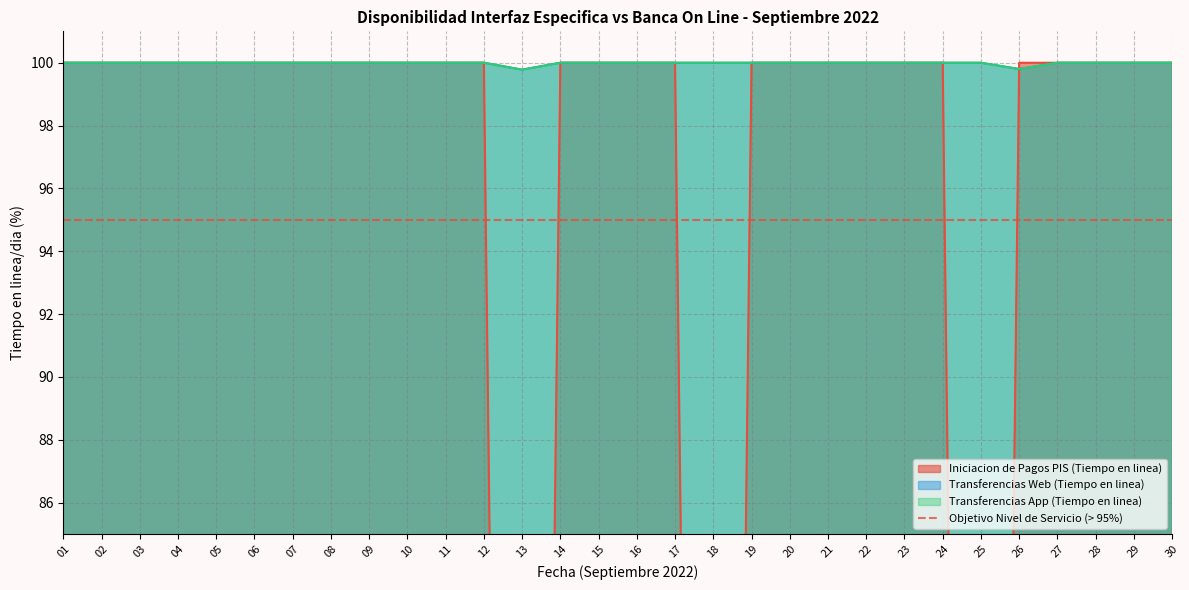

What are all the series names shown in the legend?

Iniciacion de Pagos PIS (Tiempo en linea), Transferencias Web (Tiempo en linea), Transferencias App (Tiempo en linea)